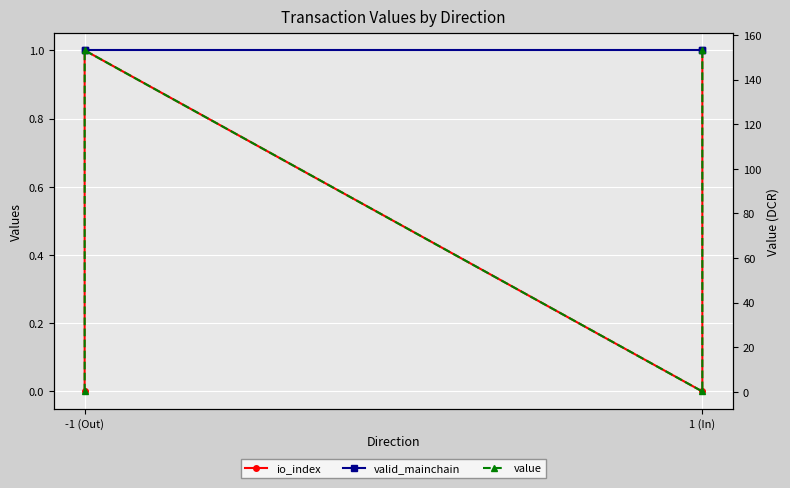

Where do valid_mainchain and value first cross each other?

-1 (Out) and -1 (Out)